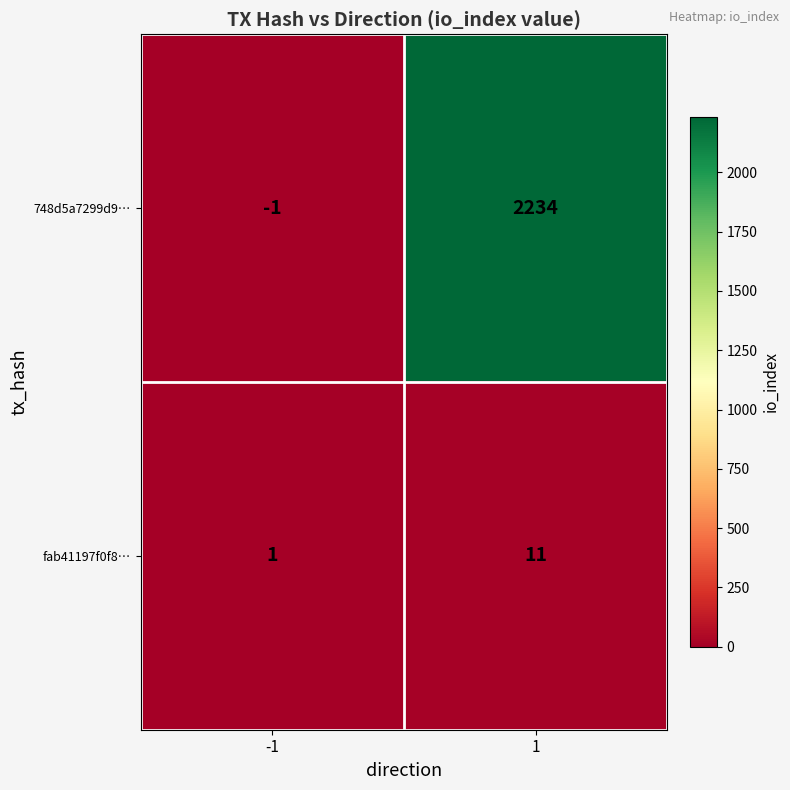

Reading left to right, extract all data points from this chart.

748d5a7299d9…: -1=-1	1=2234
fab41197f0f8…: -1=1	1=11